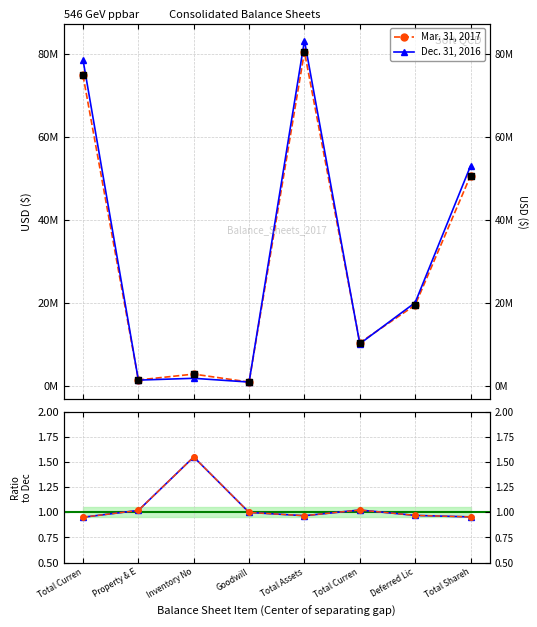

At which category is the sum across all series the highest?

Total Assets